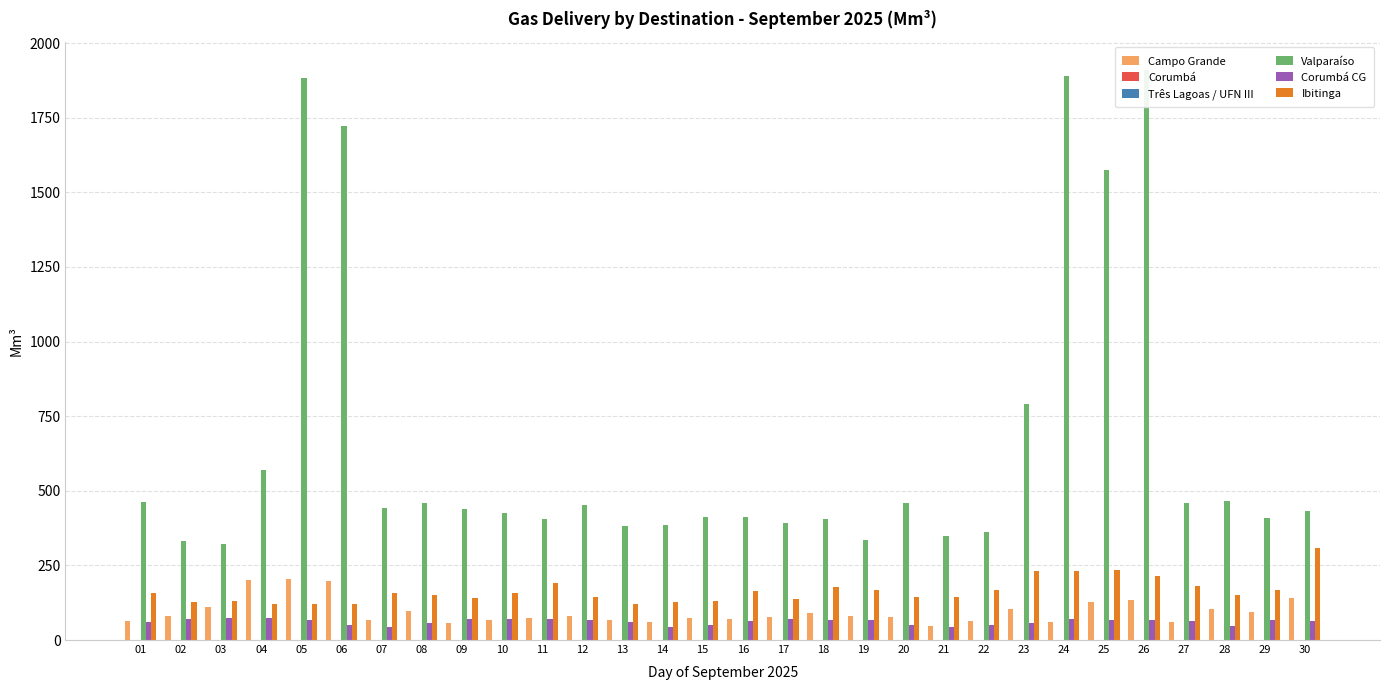

Which has a higher value, 09 or 01?

01